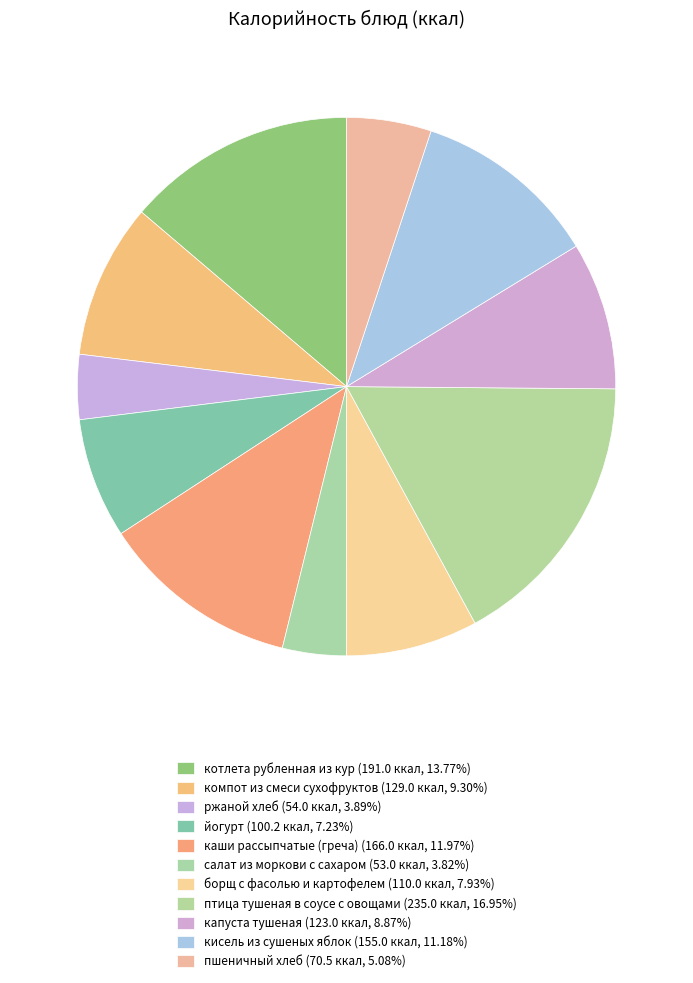

Rank the categories by value from lowest to highest.

салат из моркови с сахаром, ржаной хлеб, пшеничный хлеб, йогурт, борщ с фасолью и картофелем, капуста тушеная, компот из смеси сухофруктов, кисель из сушеных яблок, каши рассыпчатые (греча), котлета рубленная из кур, птица тушеная в соусе с овощами